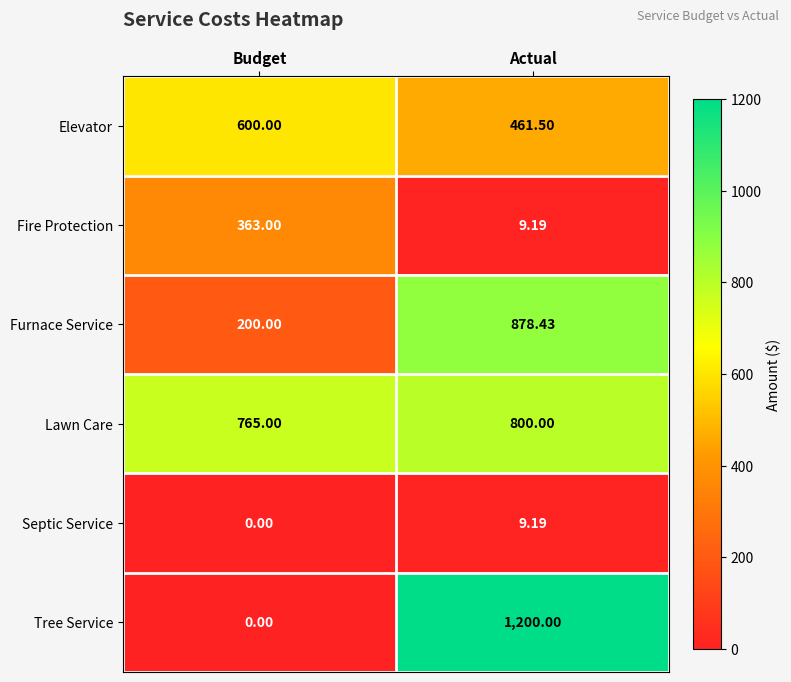

Rank the series by their maximum value, from lowest to highest.

Septic Service, Fire Protection, Elevator, Lawn Care, Furnace Service, Tree Service